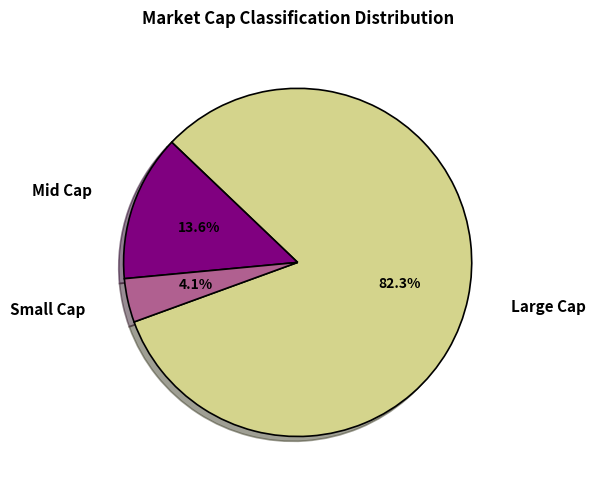

Which category accounts for the majority?

Large Cap